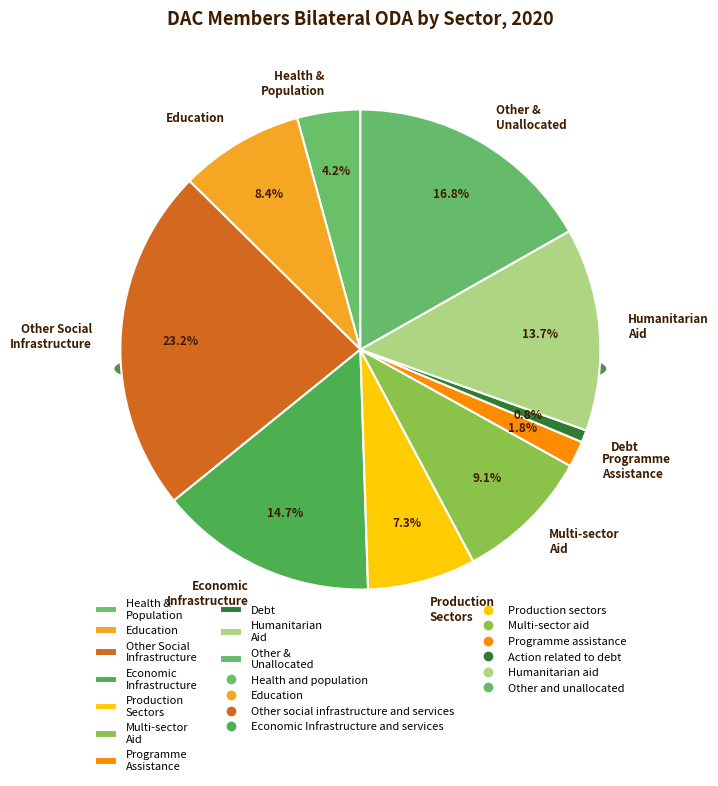

The Action related to debt slice represents 1% of the pie. True or false?

True